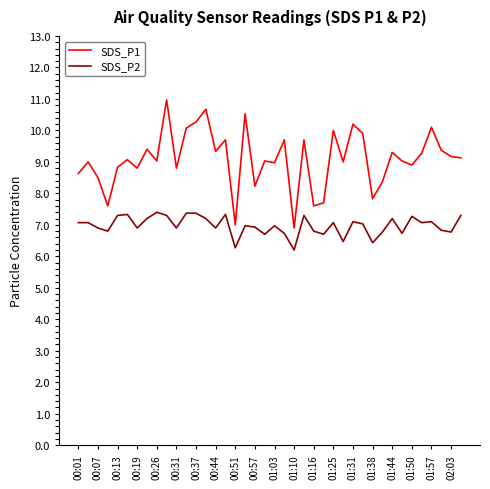

True or false: SDS_P2 and SDS_P1 intersect in this chart.

False